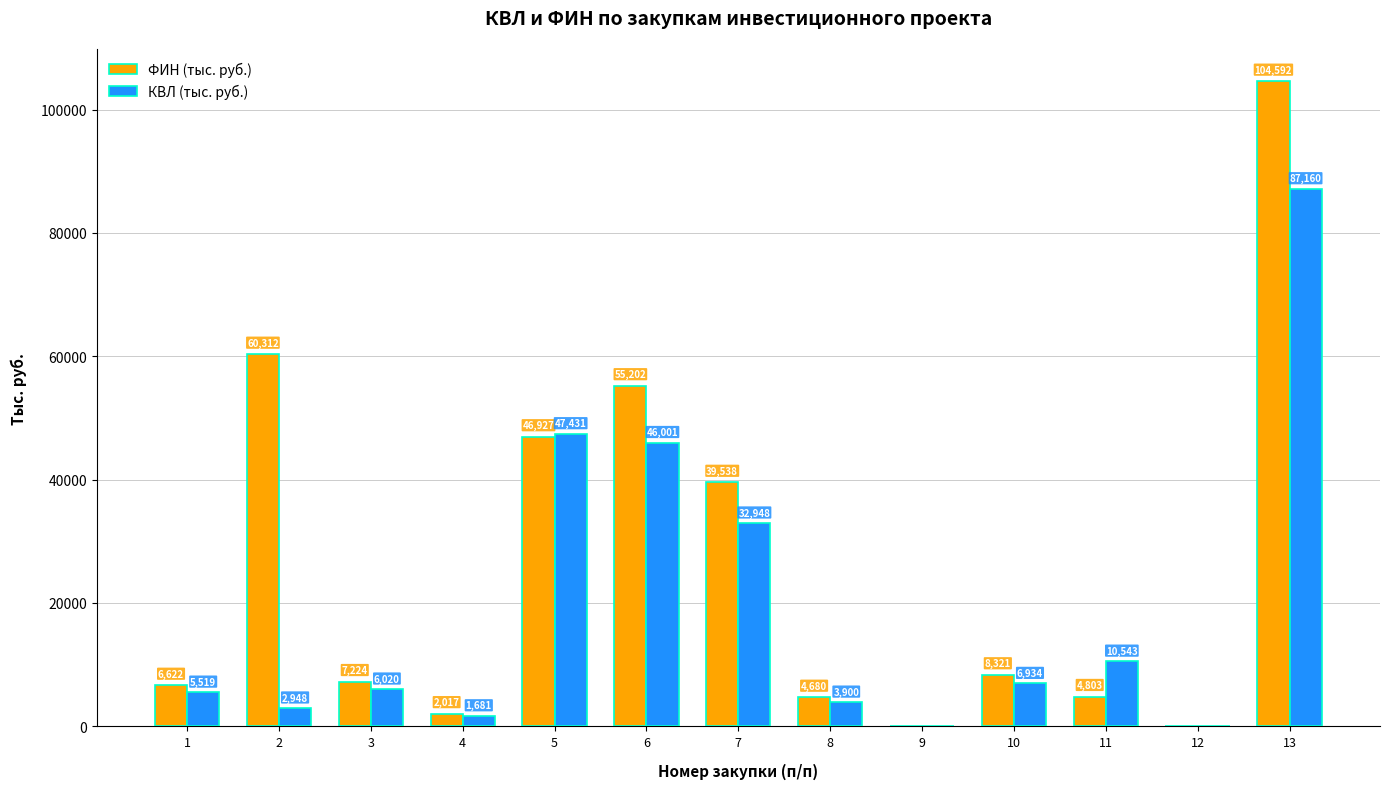

Which category has the highest value across all series?

13